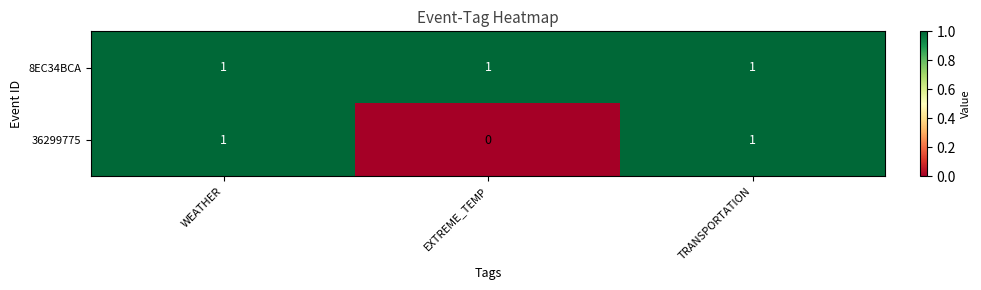

Rank the series at EXTREME_TEMP from highest to lowest value.

8EC34BCA, 36299775